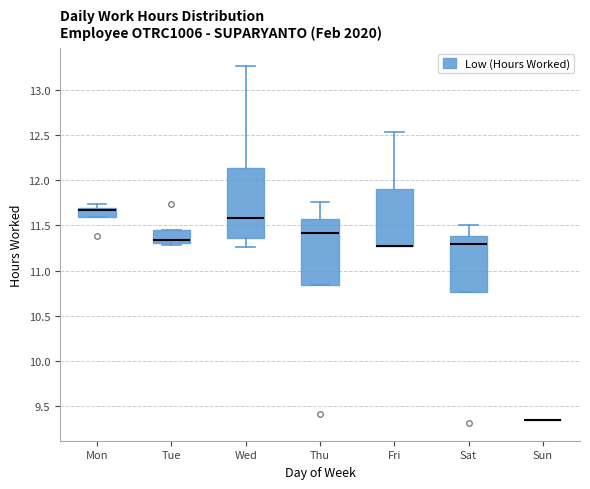

Reading left to right, transcribe this box plot: for each box, give where its median line is, the range the box spans, and where its two whiskers end, as read against the y-axis. The values are not printed on the chart, so give them approximately, as read against the axis.

Mon: median 11.70 (just below the box's upper edge), box 11.60 to 11.70, whiskers 11.60 to 11.75
Tue: median 11.35, box 11.30 to 11.45, whiskers 11.30 (just below the box's lower edge) to 11.45
Wed: median 11.60, box 11.35 to 12.15, whiskers 11.25 to 13.25
Thu: median 11.40, box 10.85 to 11.55, whiskers 10.85 to 11.75
Fri: median 11.25 (drawn on the box's lower edge), box 11.25 to 11.90, whiskers 11.25 to 12.55
Sat: median 11.30, box 10.75 to 11.40, whiskers 10.75 to 11.50
Sun: box collapsed to a line at 9.35, whiskers 9.35 to 9.35